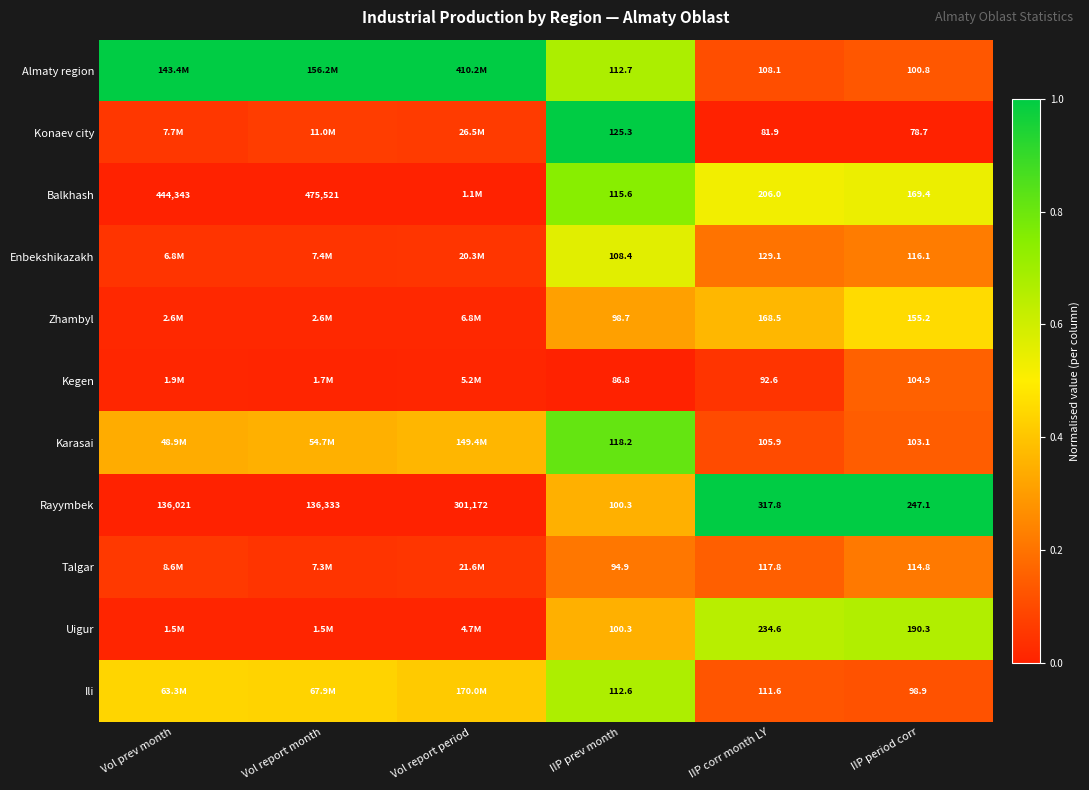

Count the number of categories in the chart.

6